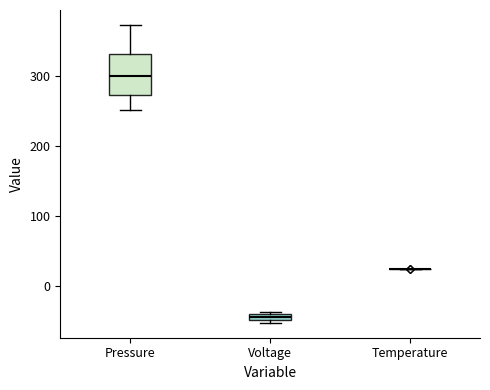

Where is the lower edge of the box for Voltage on the y-axis? The values are not printed on the chart, so give them approximately, as read against the axis.

-50